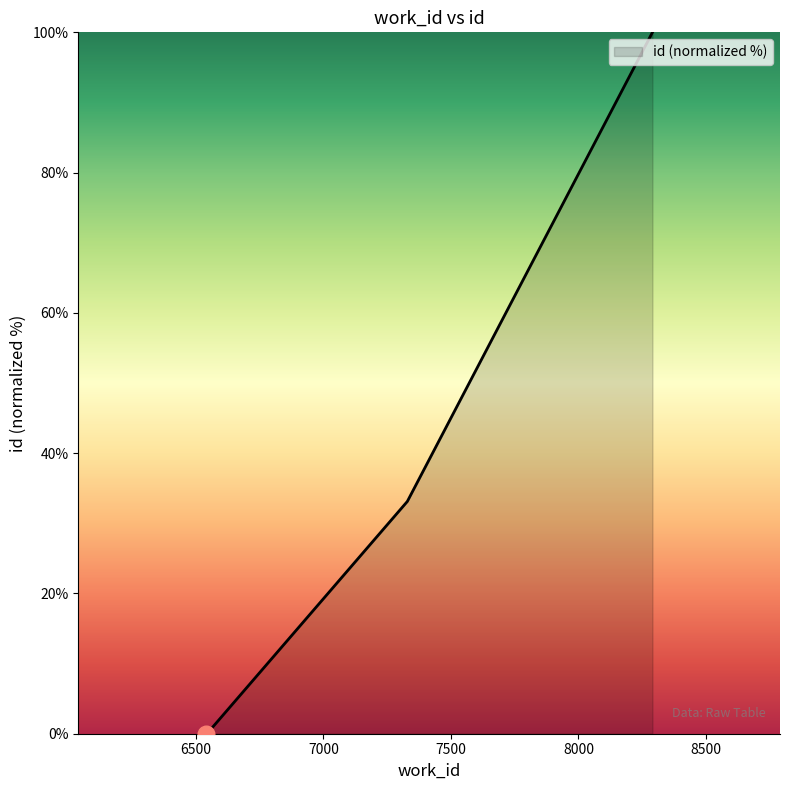

What is the greatest value displayed?

100.0